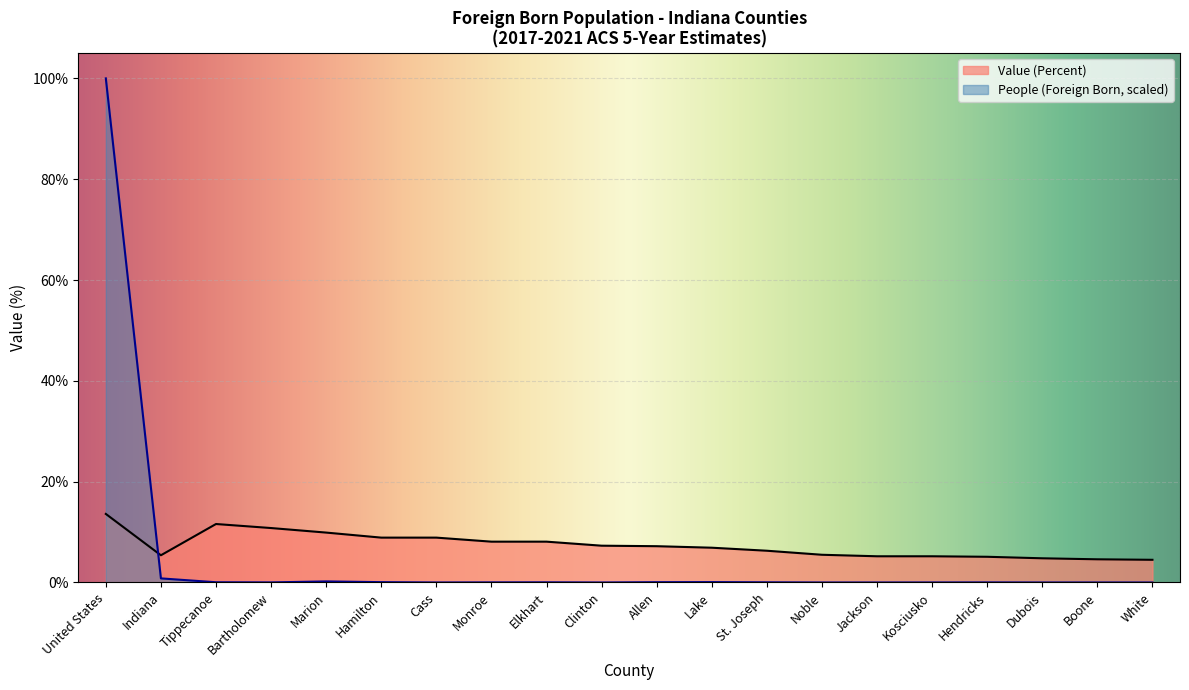

What is the difference between the maximum and second lowest values in the Value (Percent) series?

9.0